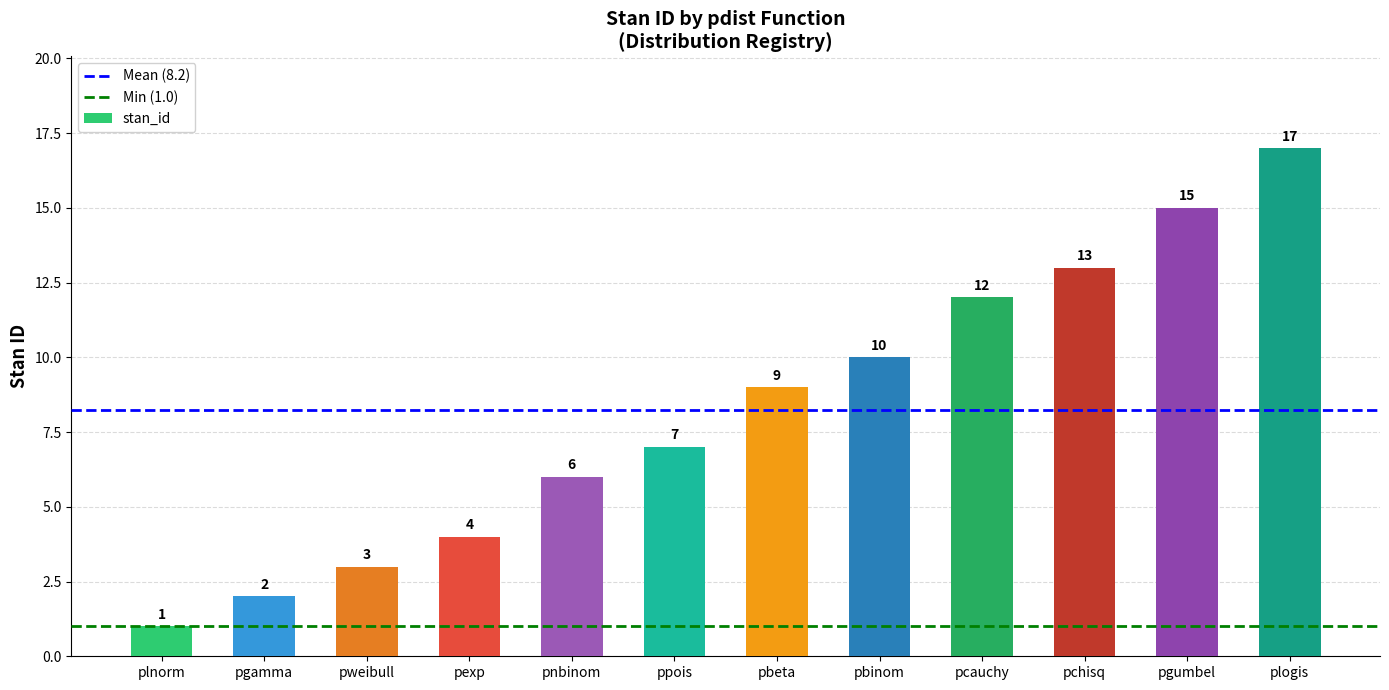

Rank the categories by value from highest to lowest.

plogis, pgumbel, pchisq, pcauchy, pbinom, pbeta, ppois, pnbinom, pexp, pweibull, pgamma, plnorm